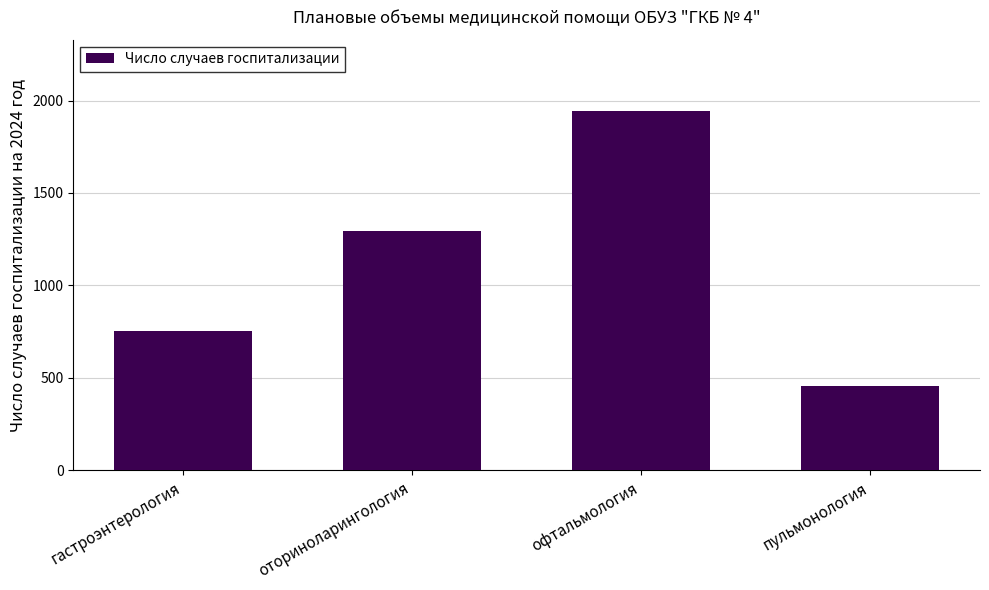

List the labels in order of value, smallest first.

пульмонология, гастроэнтерология, оториноларингология, офтальмология